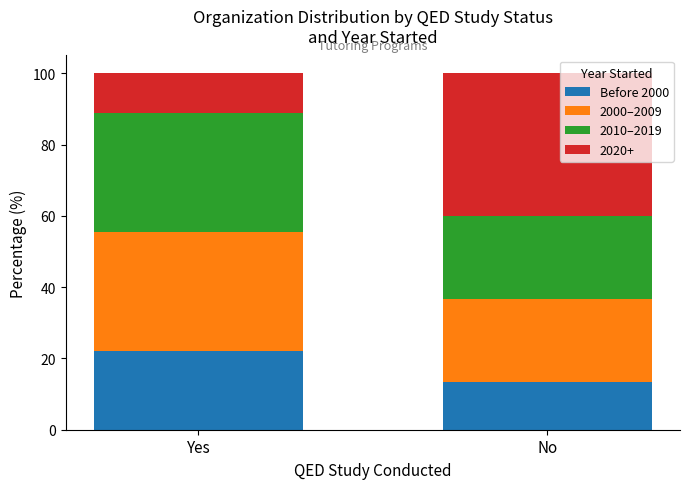

What is the minimum value for Before 2000?

13.3